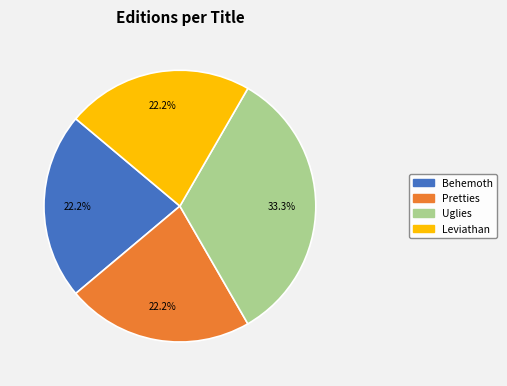

Between Uglies and Pretties, which is larger?

Uglies